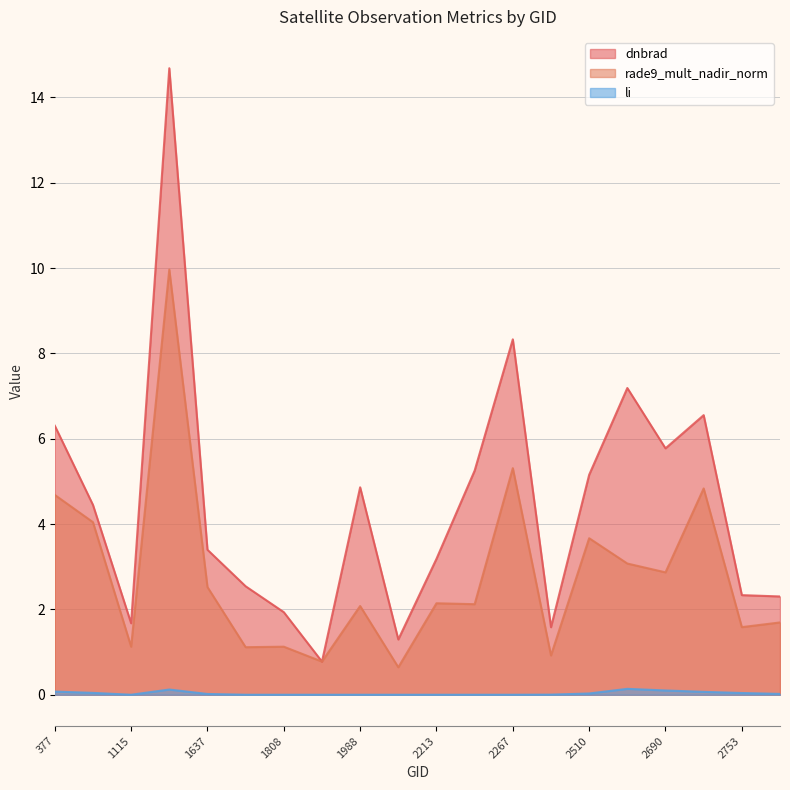

The value of li at 377 is 0.1. True or false?

False